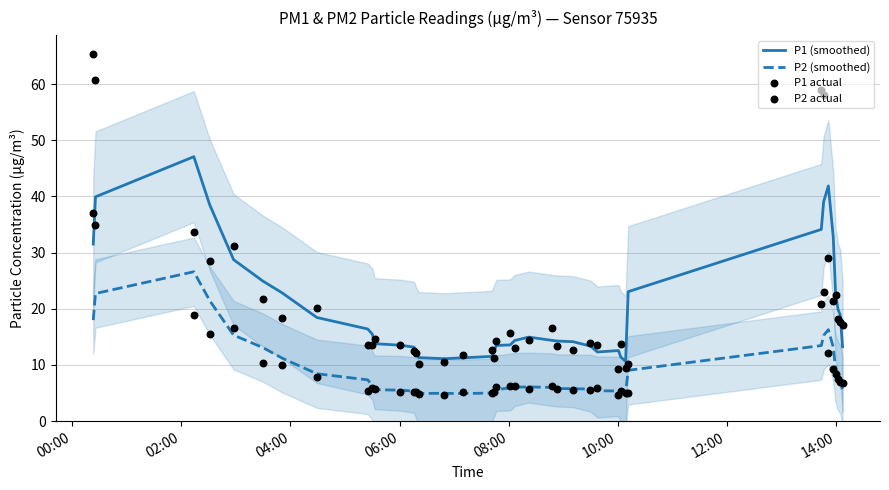

What is the minimum value for P2 (smoothed)?

4.9